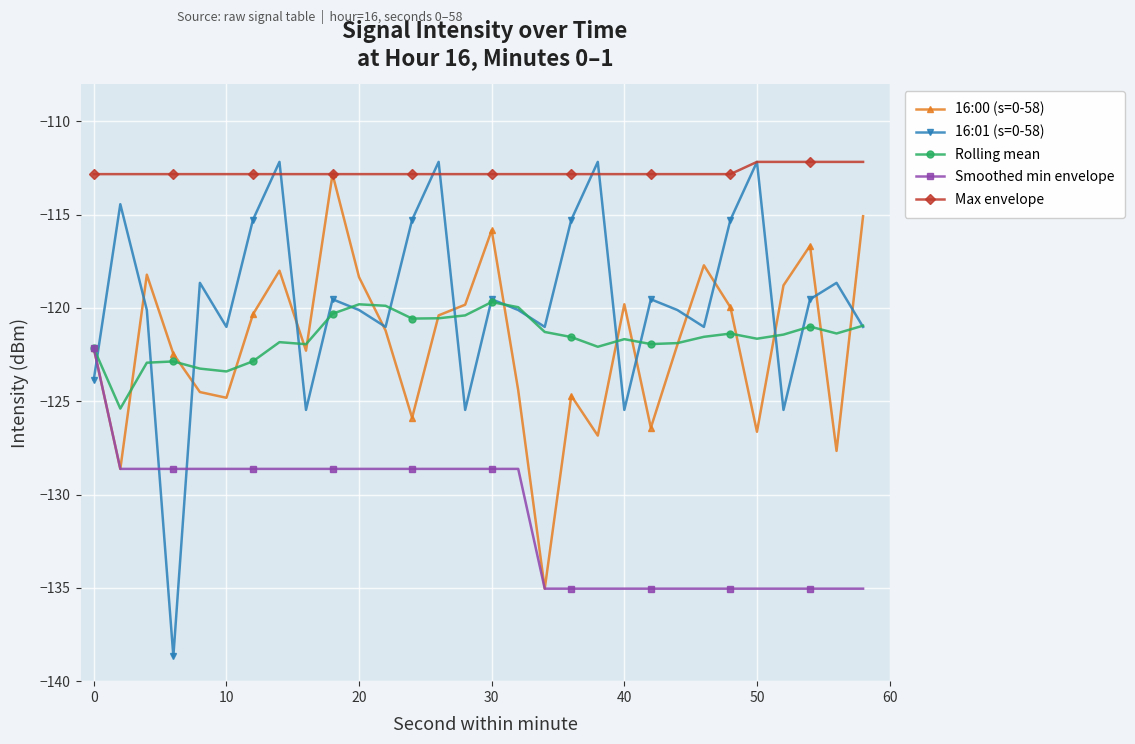

True or false: 16:01 (s=0-58) has more than 1 points higher than both neighbors.

True